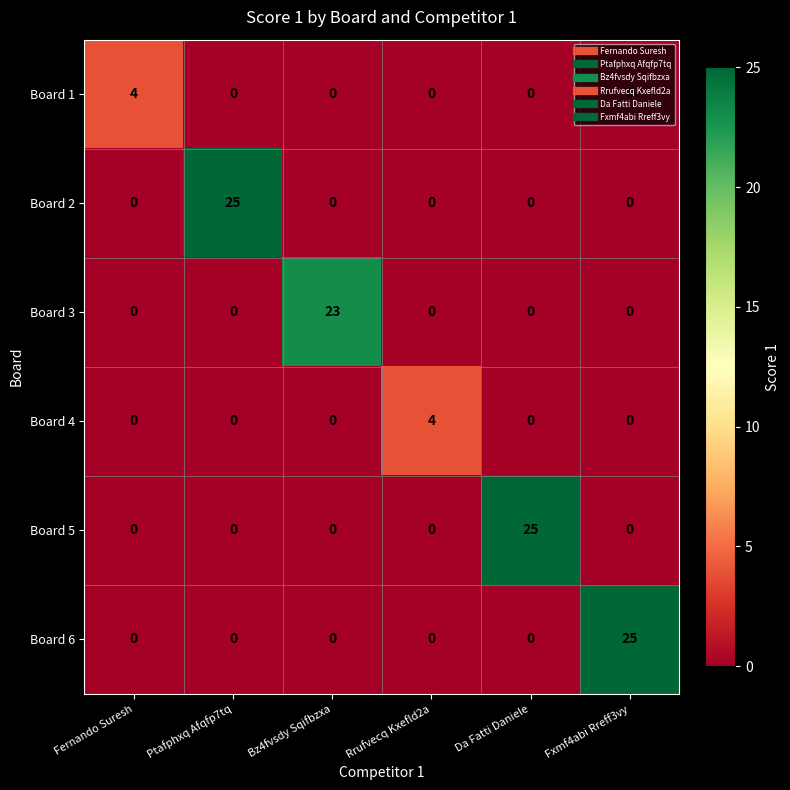

Between Rrufvecq Kxefld2a and Da Fatti Daniele, which series saw the biggest shift?

Board 5